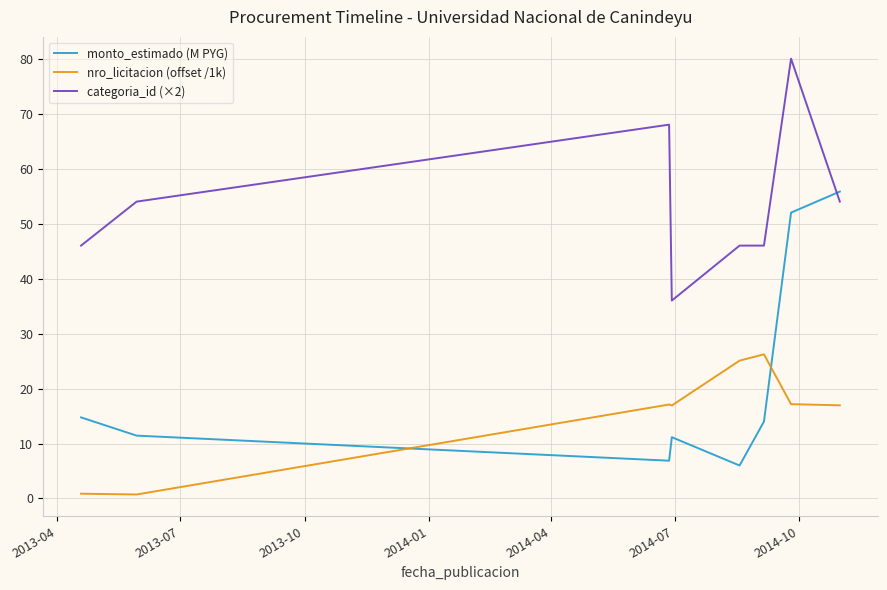

How many lines are shown in the chart?

3